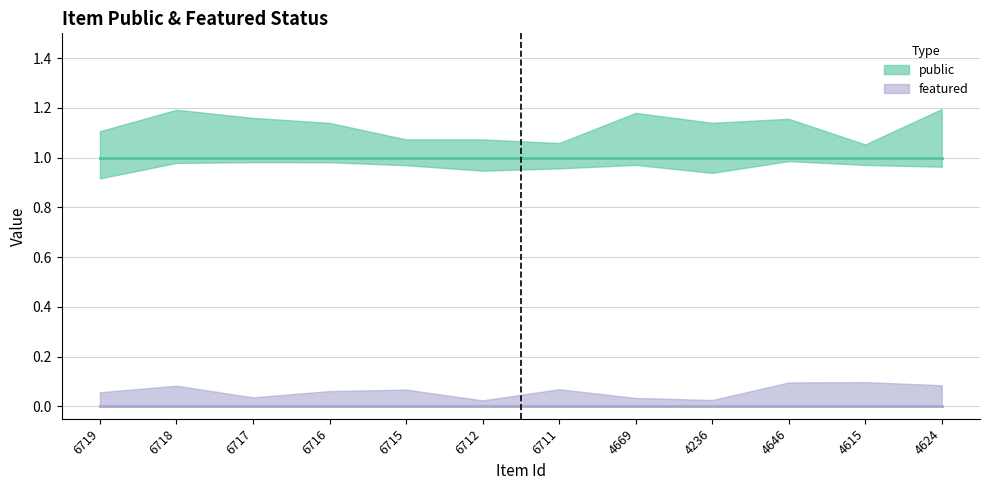

What is the highest value of the public series?

1